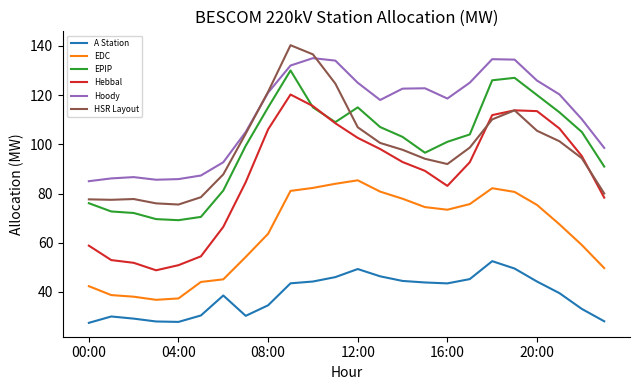

List the series in order of their peak value, highest first.

HSR Layout, Hoody, EPIP, Hebbal, EDC, A Station